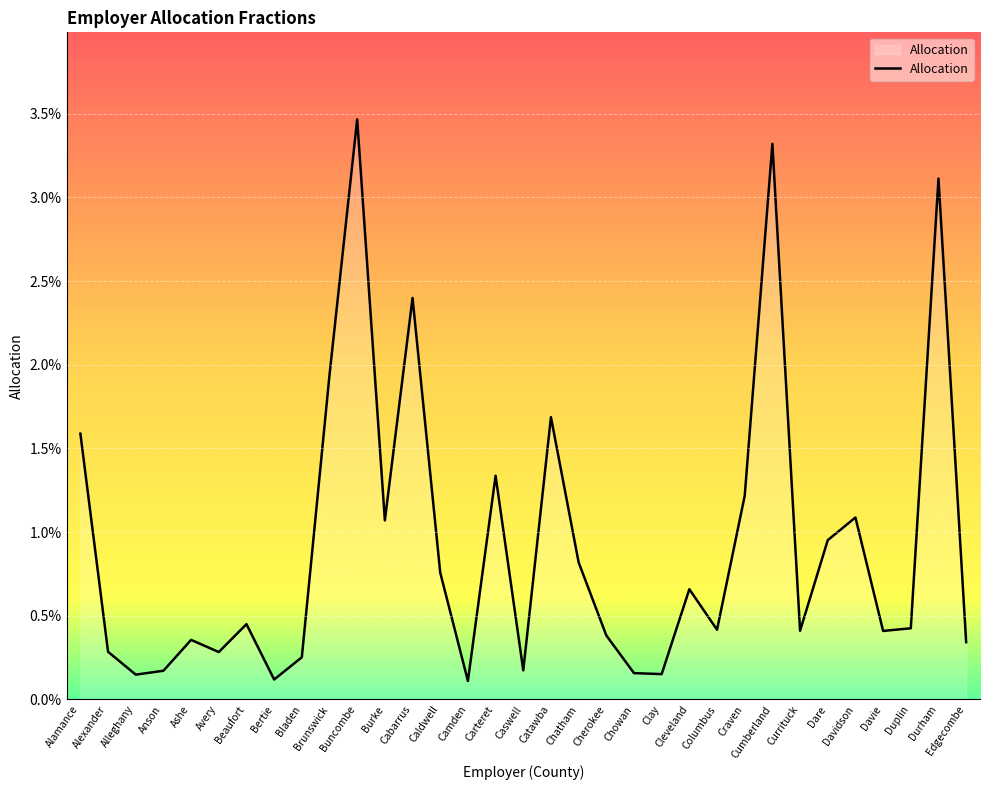

Which has a higher value, Cleveland or Clay?

Cleveland